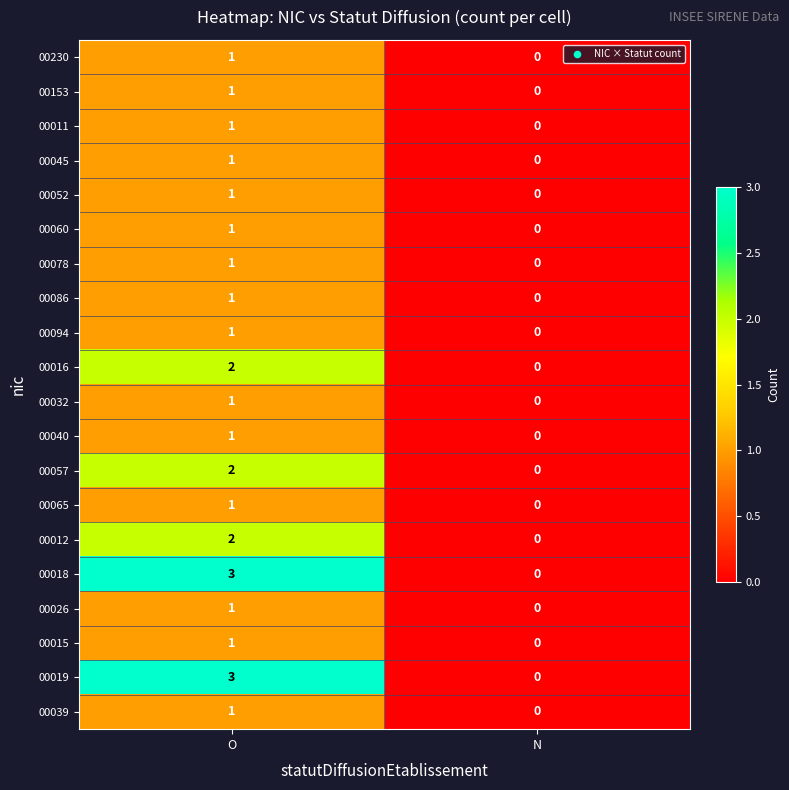

The value of 00045 at O is 1. True or false?

True